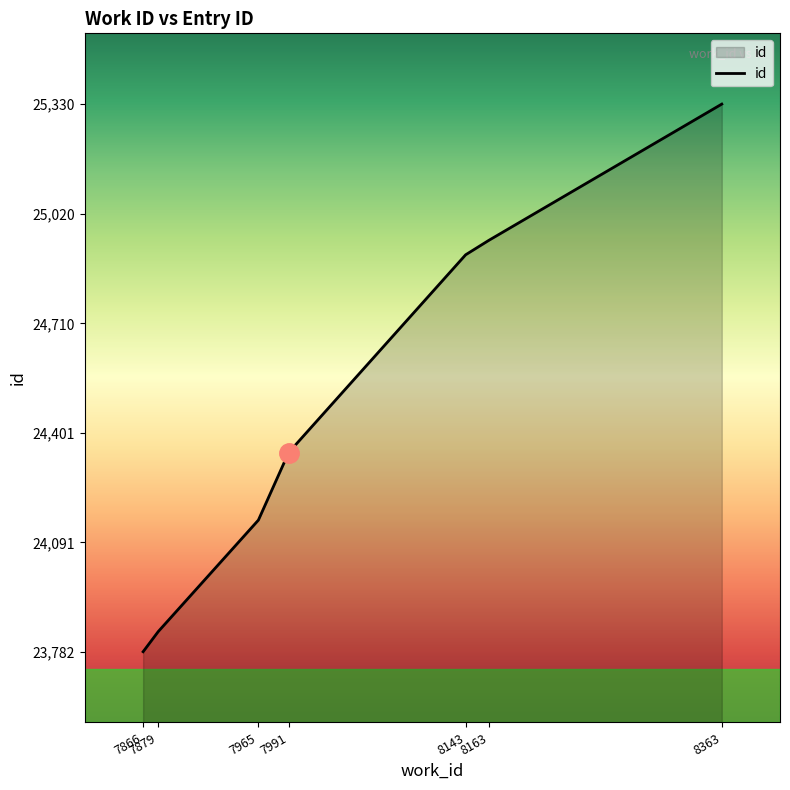

Reading left to right, transcribe all the data shown in this chart.

7866=23782	7879=23839	7965=24154	7991=24345	8143=24904	8163=24945	8363=25330